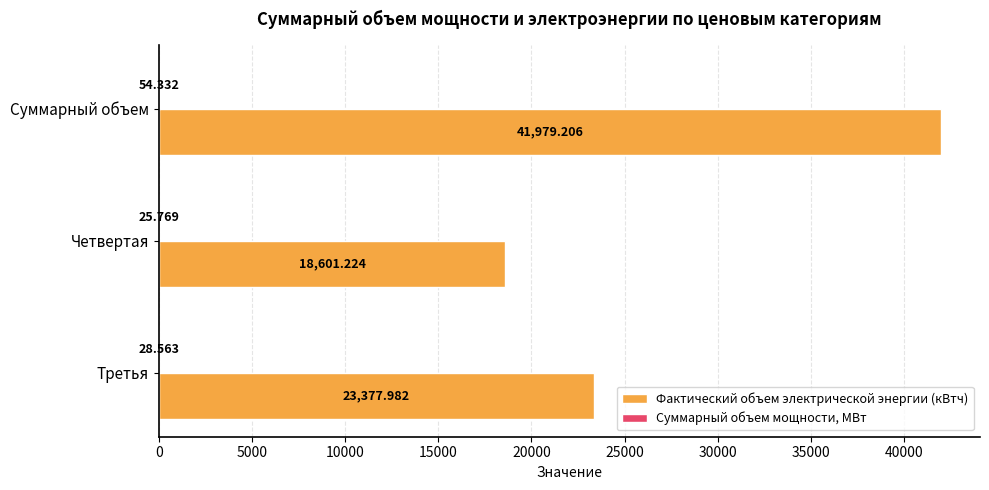

Which series has the largest total across all categories?

Фактический объем электрической энергии (кВтч)